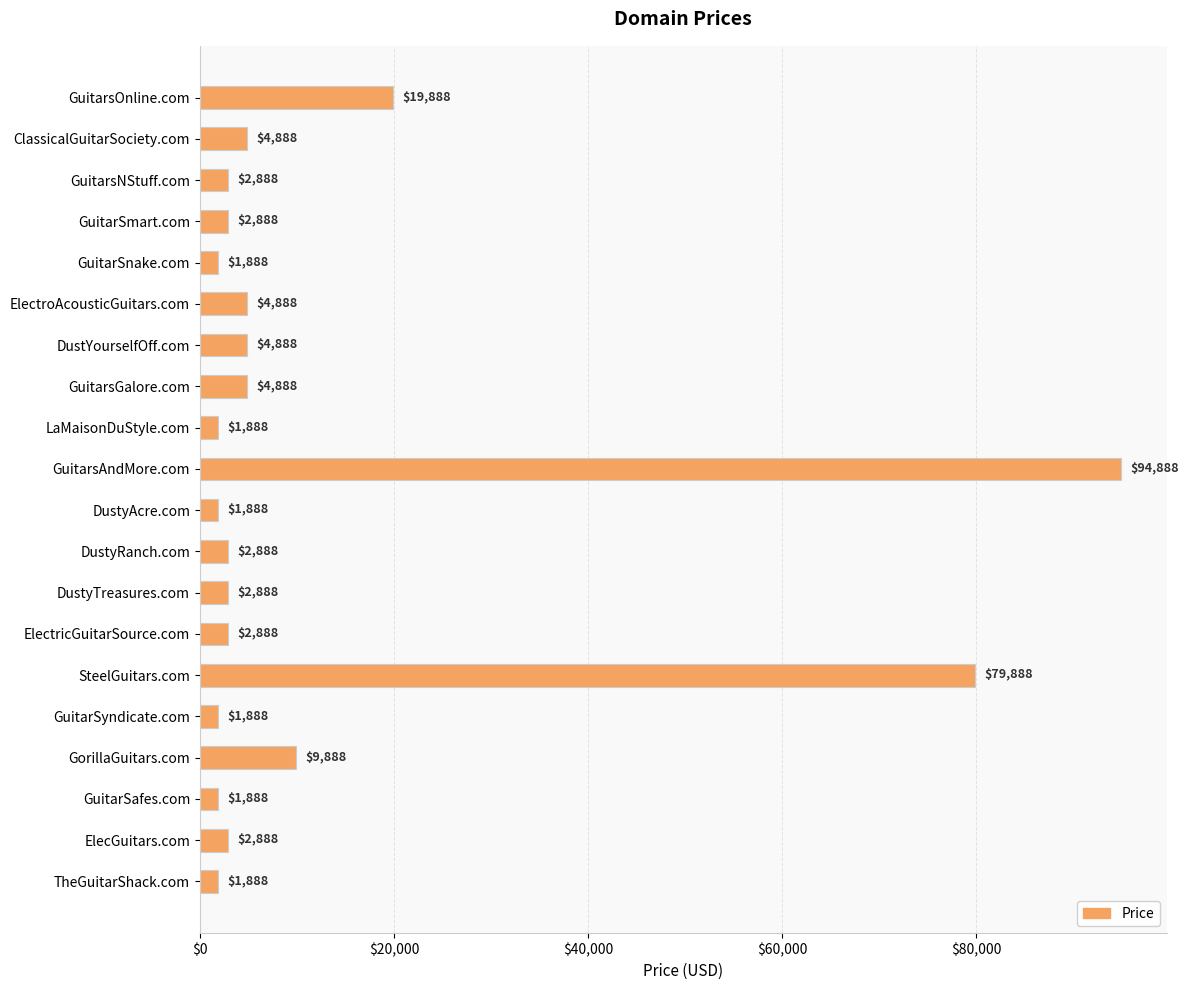

What is the change in value from GuitarsOnline.com to GuitarSyndicate.com?

-18000